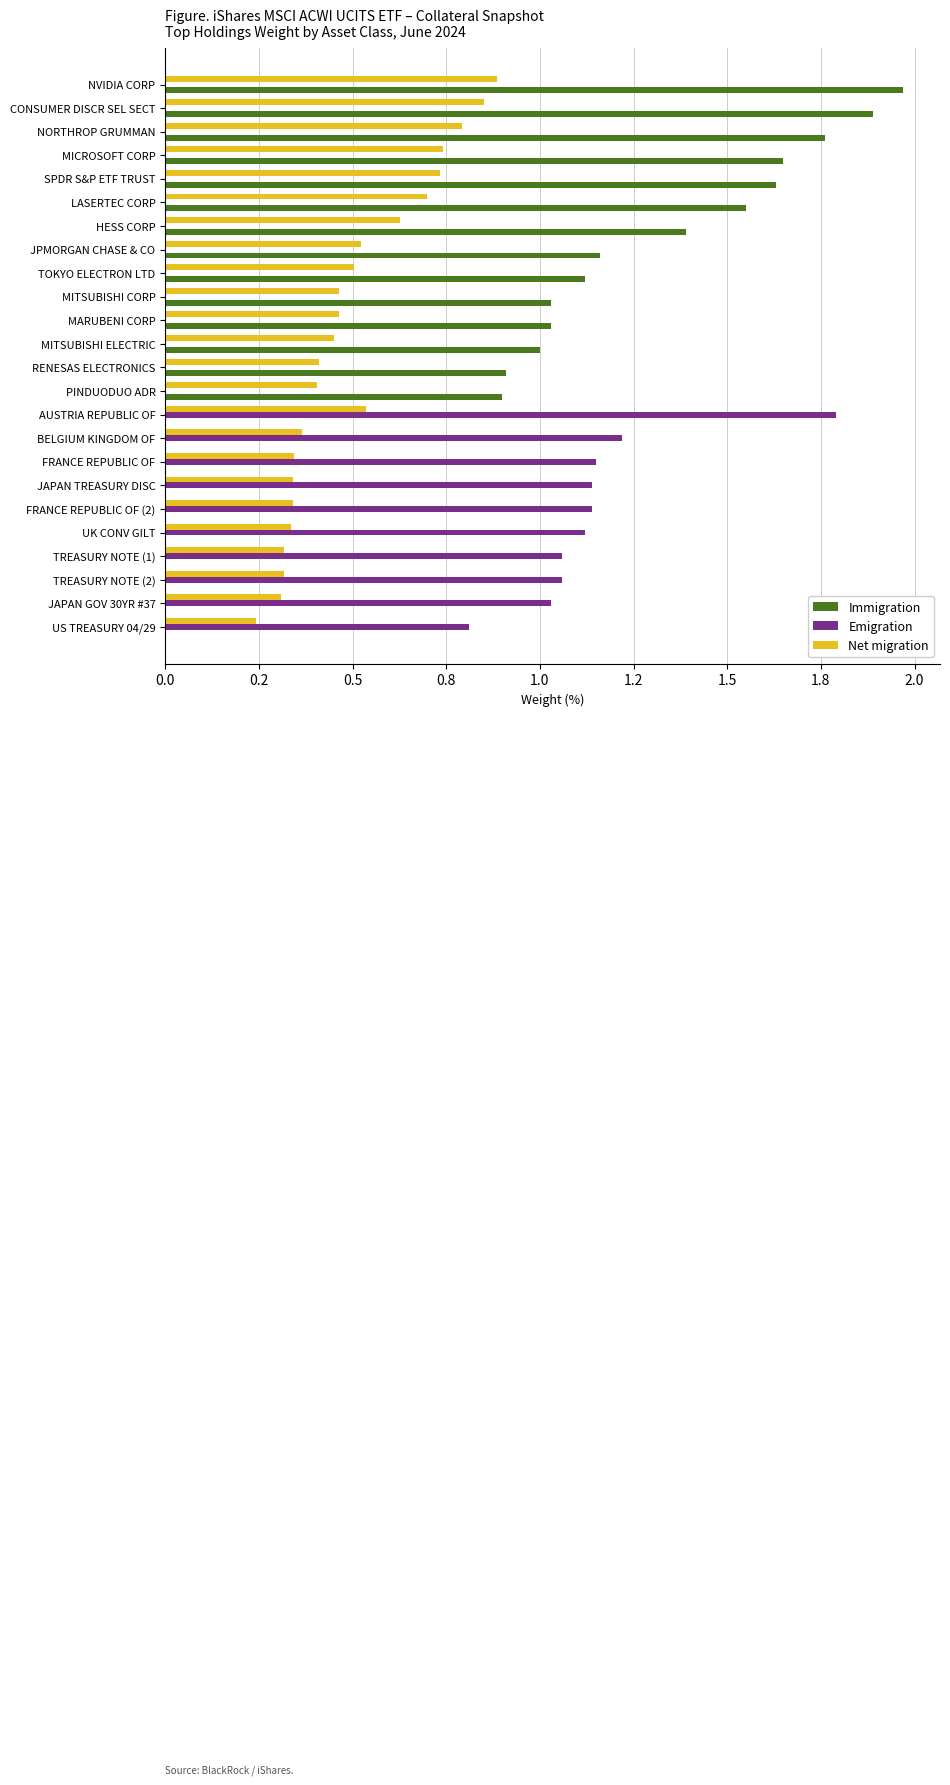

What are all the series names shown in the legend?

Immigration, Emigration, Net migration